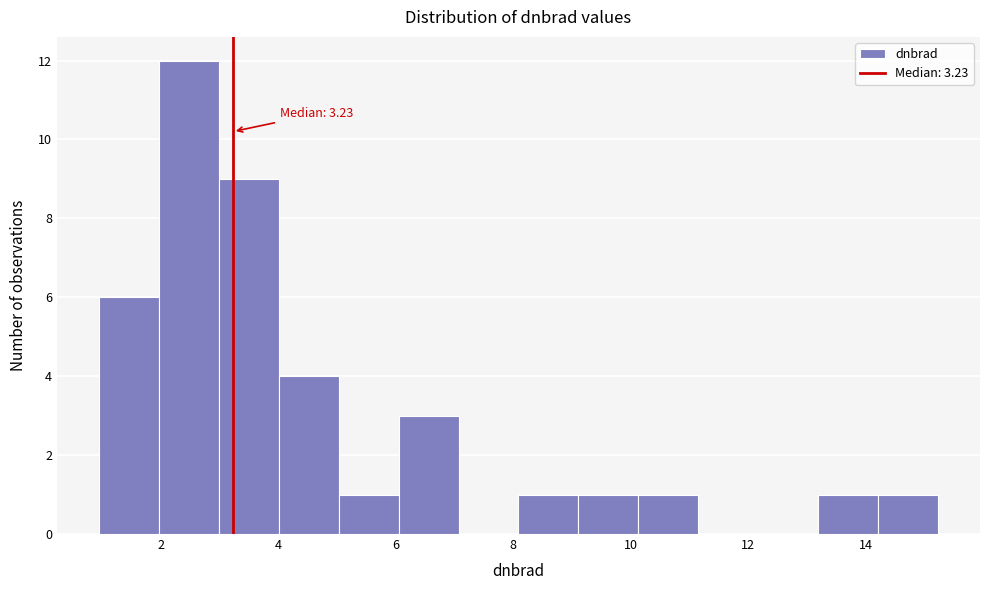

Which range on the x-axis has the tallest bar?

2.0 to 3.0